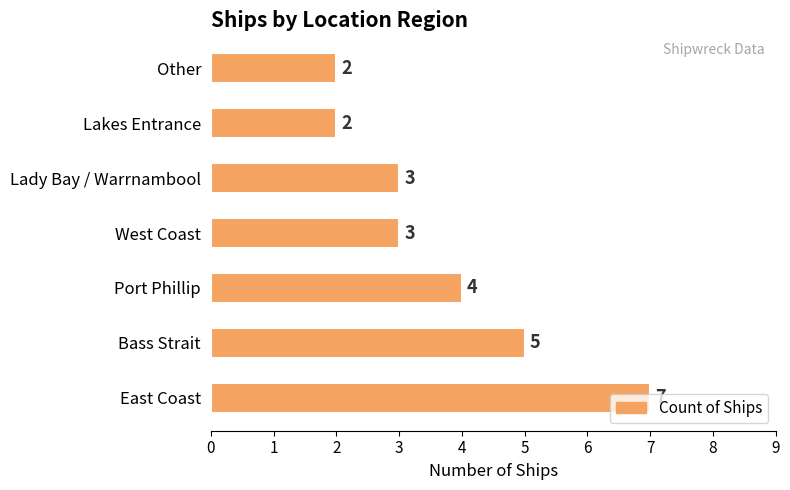

Between Lady Bay / Warrnambool and Port Phillip, which is larger?

Port Phillip